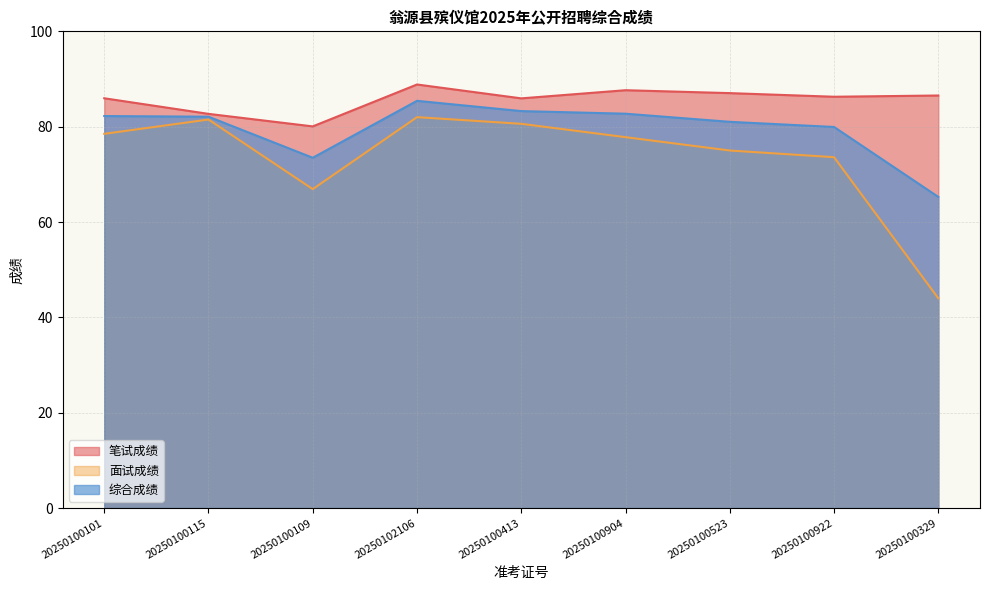

What are all the series names shown in the legend?

笔试成绩, 面试成绩, 综合成绩